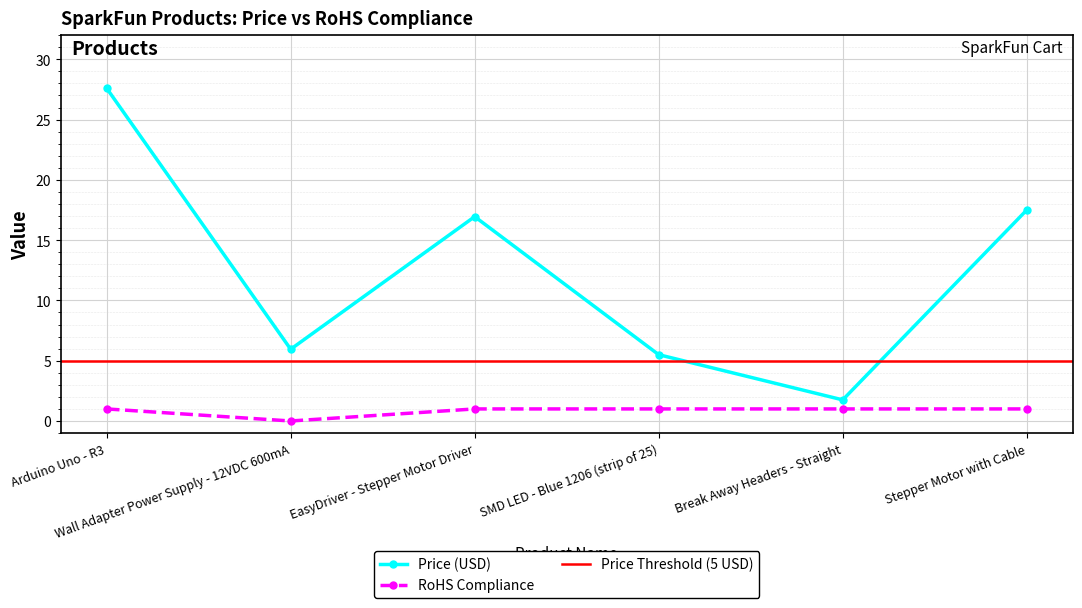

True or false: RoHS Compliance and Price (USD) cross at least once.

False